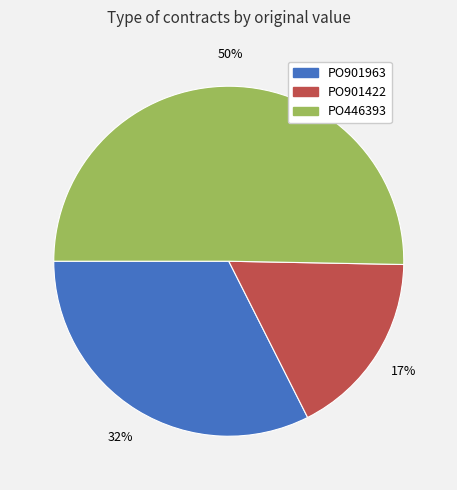

The PO446393 slice represents 50% of the pie. True or false?

True